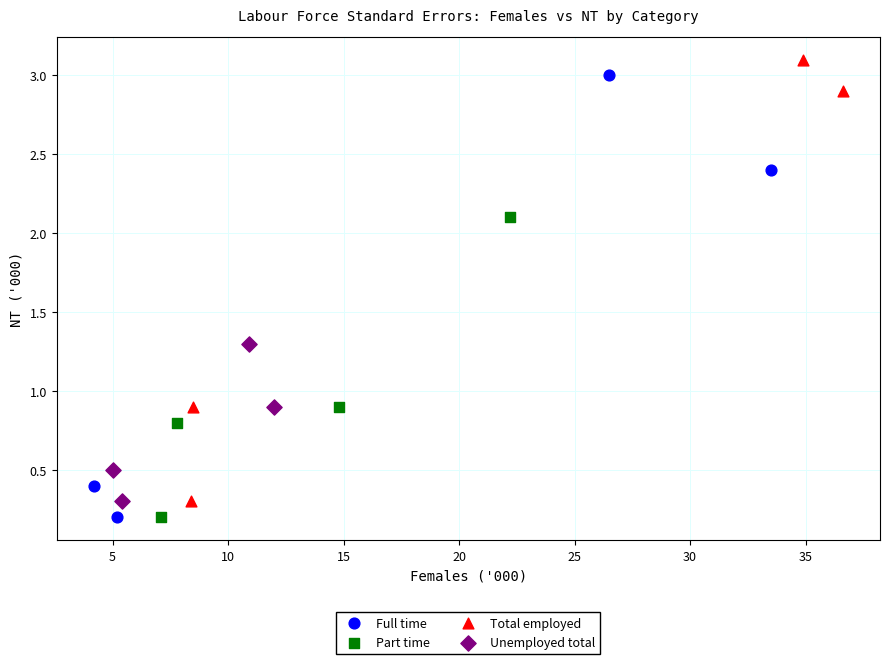

What are all the series names shown in the legend?

Full time, Part time, Total employed, Unemployed total